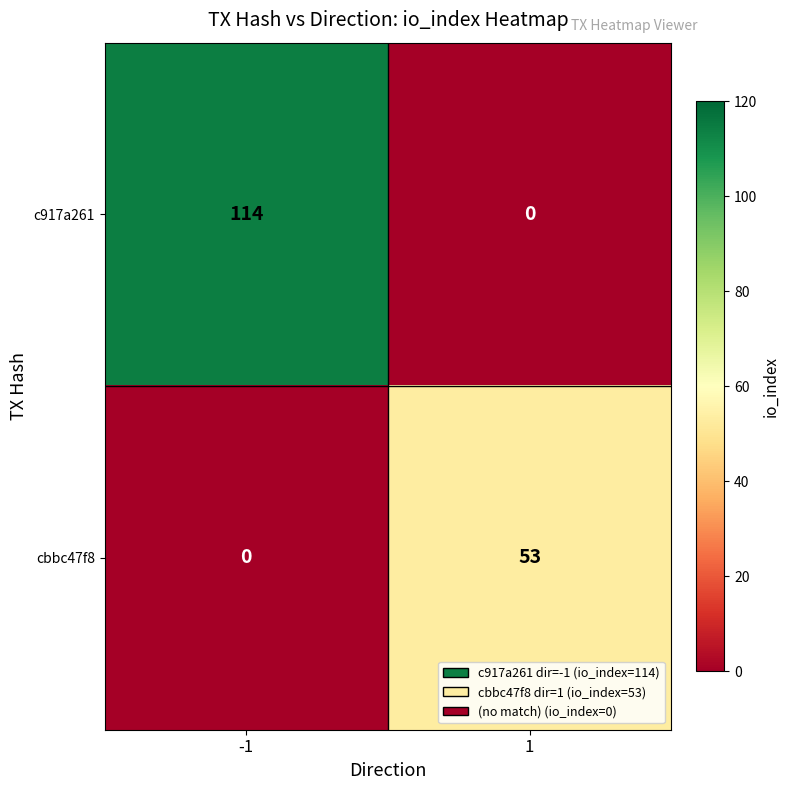

Count the number of data series in this chart.

2